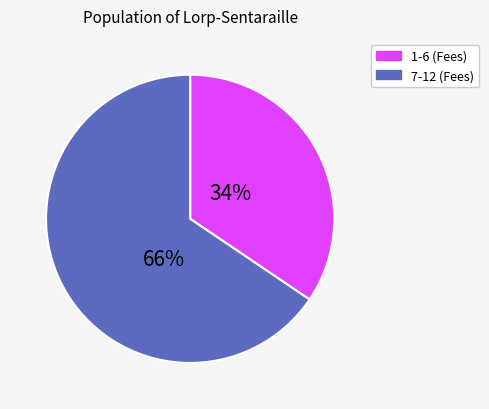

To the nearest percent, what is the average slice percentage?

50%